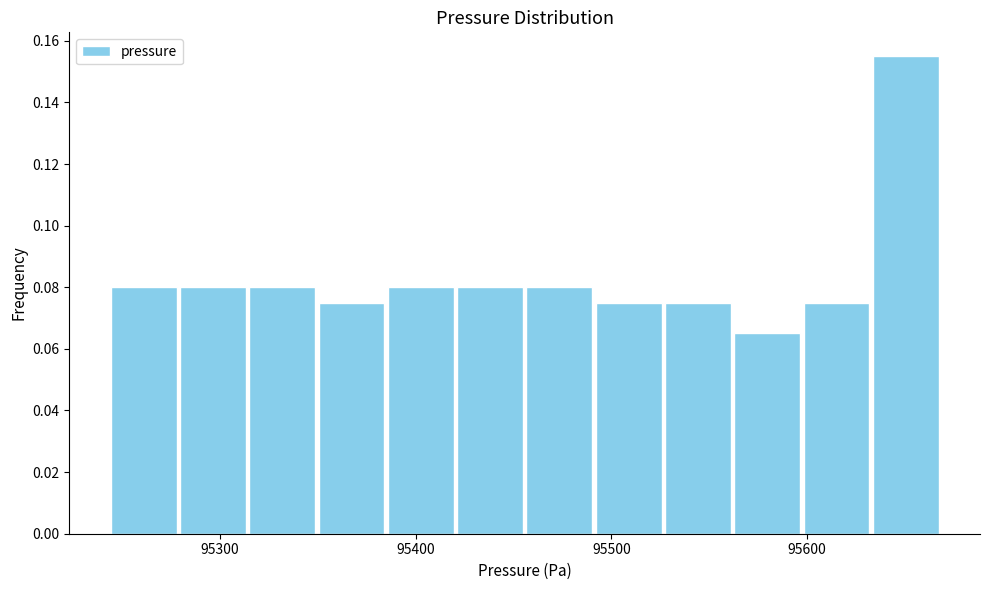

Around what value on the x-axis is the tallest bar? Give the approximate position of its centre, as read against the axis.

95650